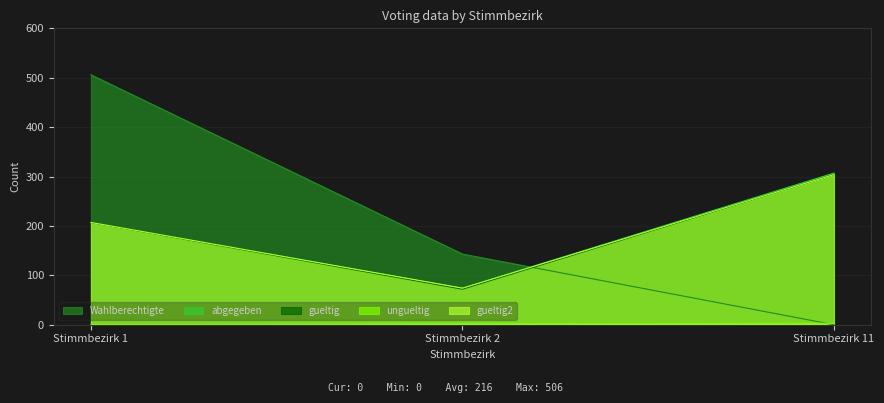

Which series changed the most between Stimmbezirk 1 and Stimmbezirk 2?

Wahlberechtigte